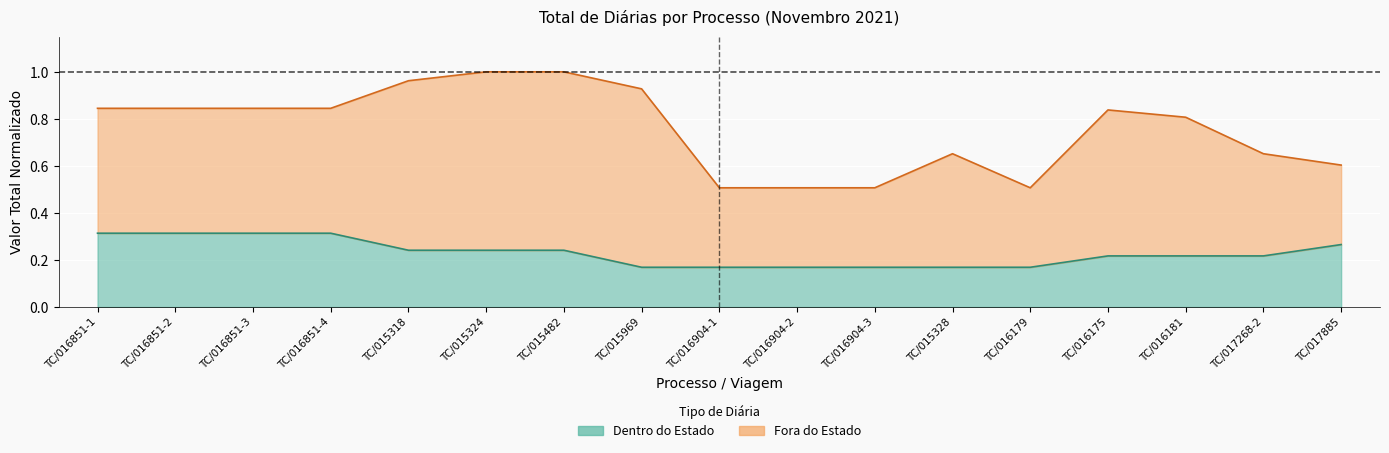

Reading right to left, extract all data points from this chart.

0.3	0.2	0.2	0.2	0.2	0.2	0.2	0.2	0.2	0.2	0.2	0.2	0.2	0.3	0.3	0.3	0.3